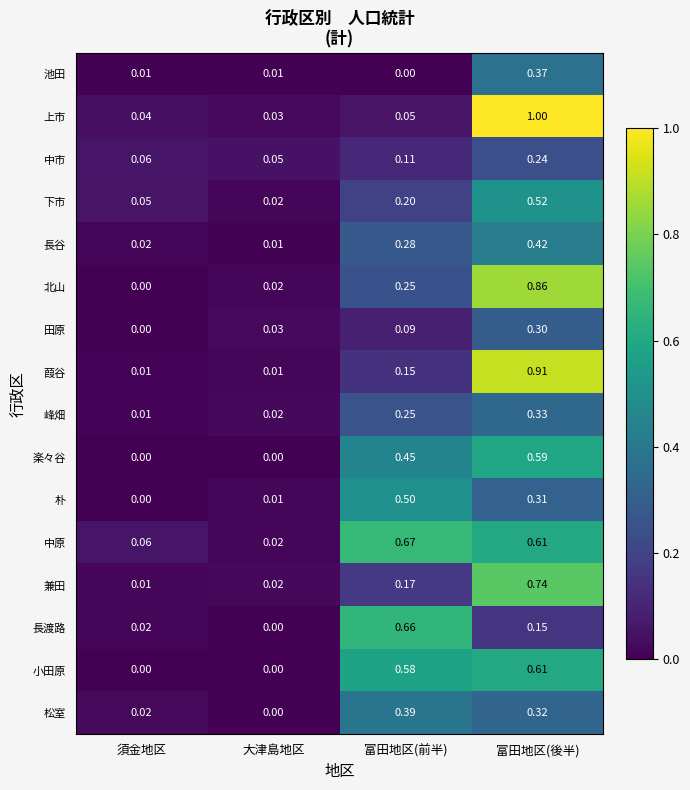

List the series in order of their peak value, highest first.

上市, 葭谷, 北山, 兼田, 中原, 長渡路, 小田原, 楽々谷, 下市, 朴, 長谷, 松室, 池田, 峰畑, 田原, 中市